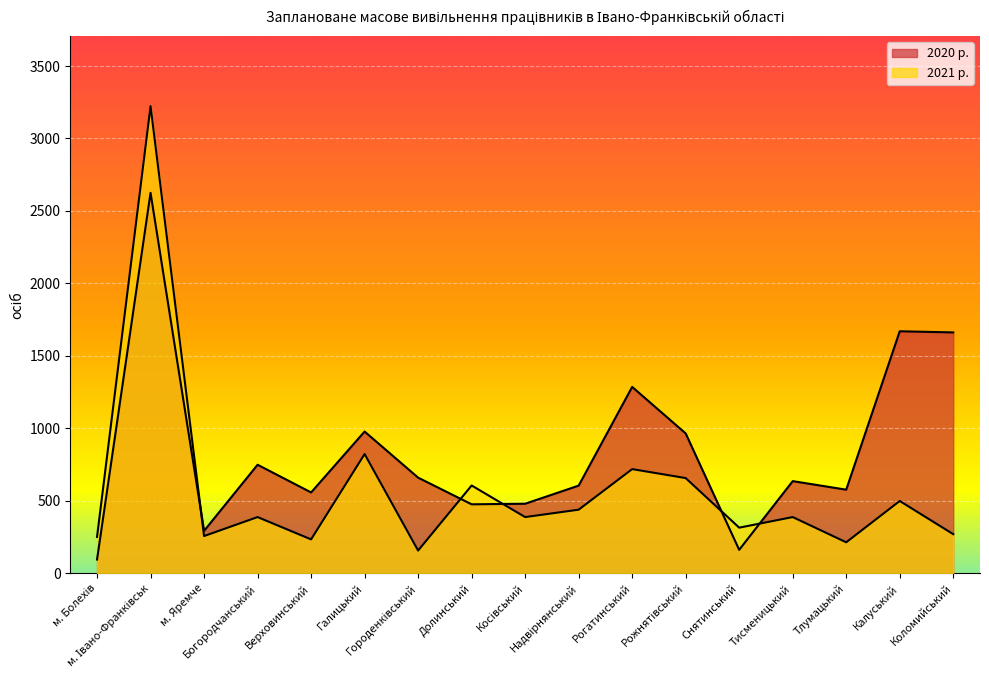

After their last crossing, which series has the higher values: 2020 р. or 2021 р.?

2020 р.